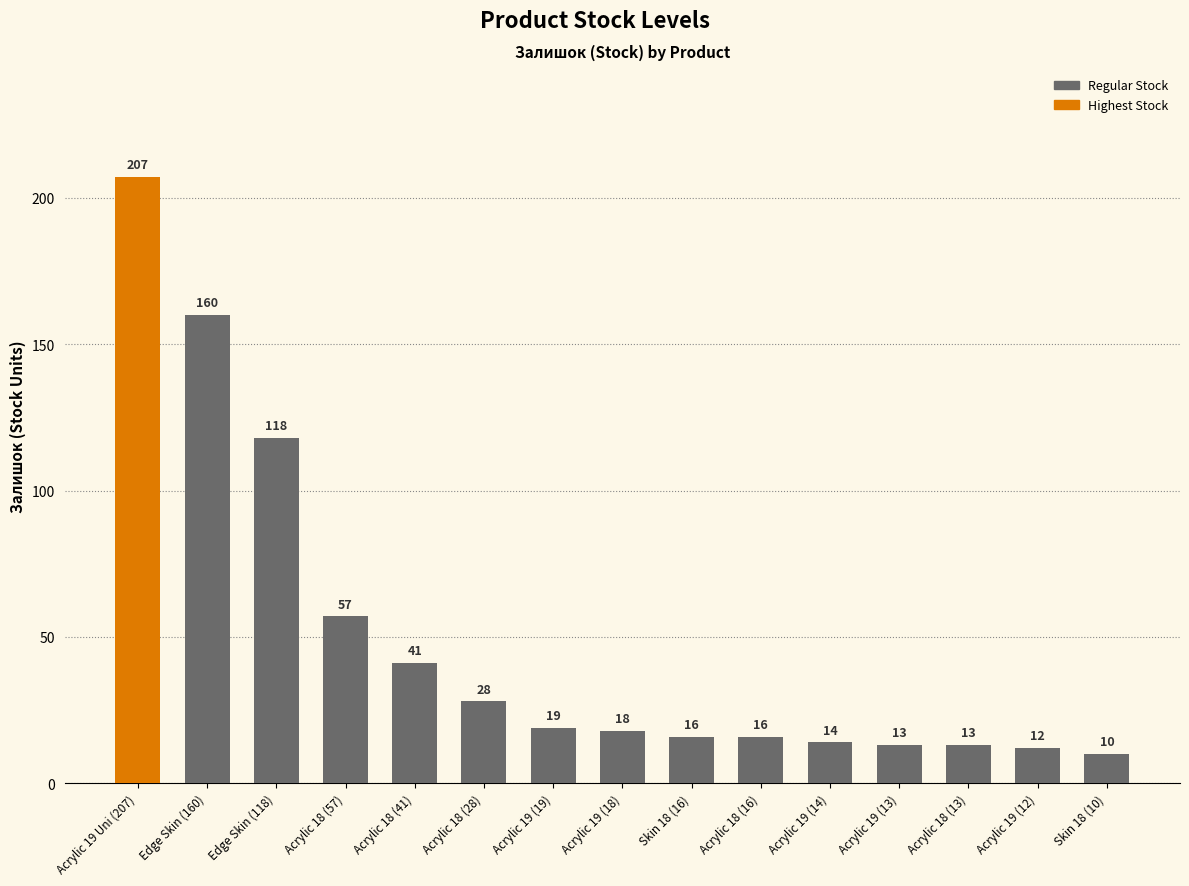

What is the label of the 15th bar from the right?

Acrylic 19 Uni (207)